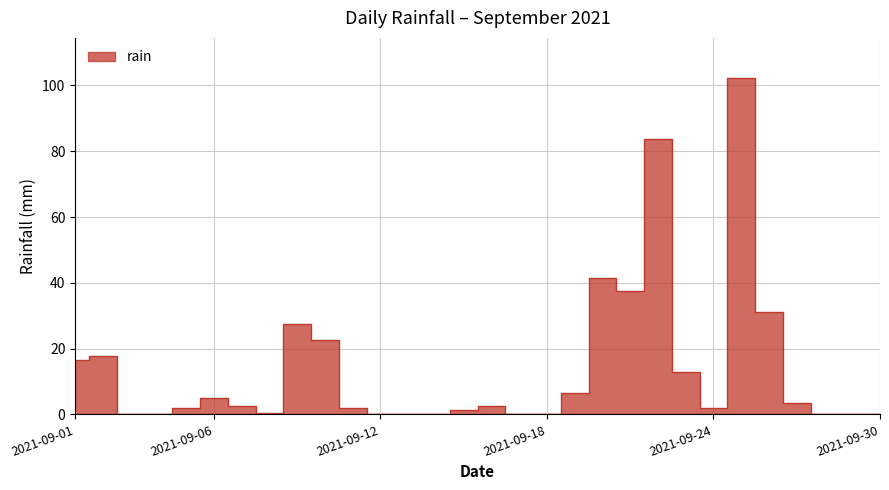

What is the average value?

14.0